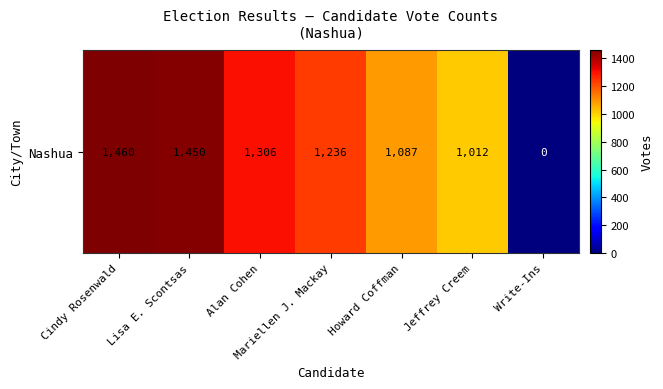

Which label corresponds to the smallest value in the chart?

Write-Ins